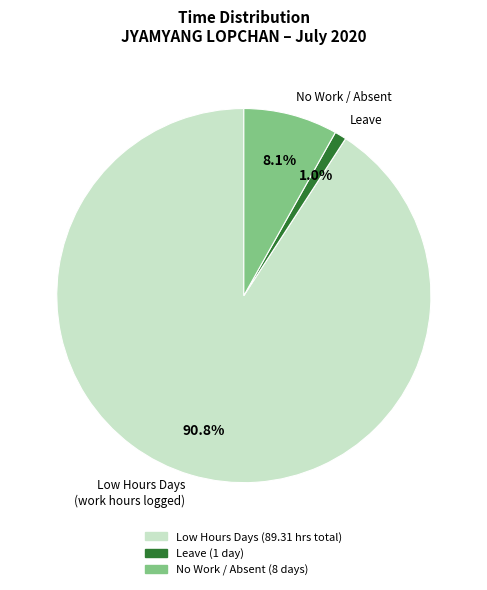

Which category has the biggest portion of the pie?

Low Hours Days (work hours logged)